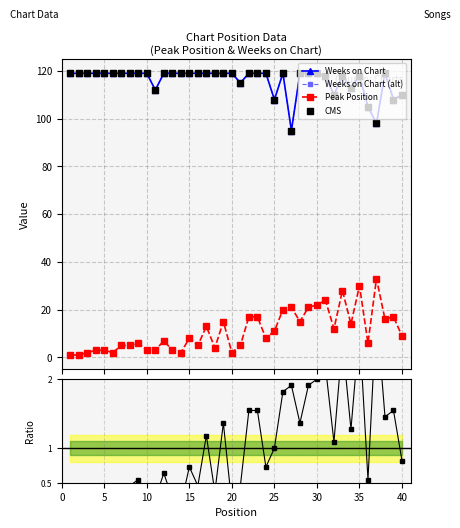

Is the value of Ratio to mean at 25 greater than the value of Weeks on Chart at 29?

No